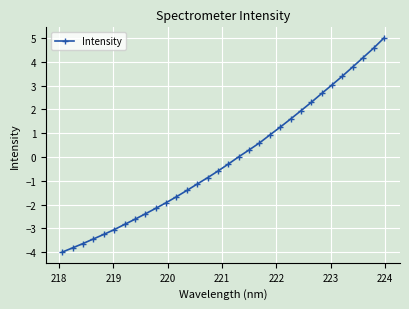

What is the value of the 14th point from the left?

-1.1